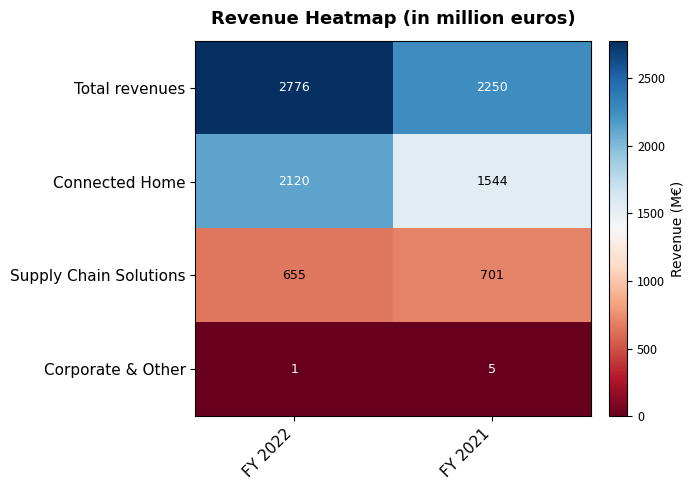

Reading right to left, what are all the values shown in this chart?

Total revenues: 2250	2776
Connected Home: 1544	2120
Supply Chain Solutions: 701	655
Corporate & Other: 5	1